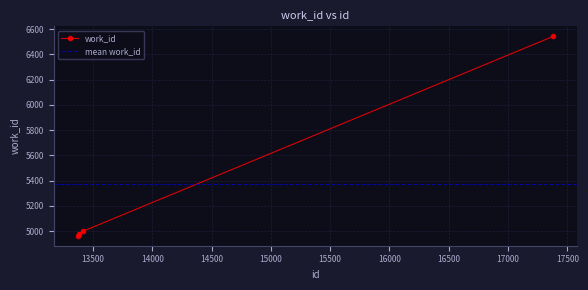

Which category has the highest value across all series?

17381